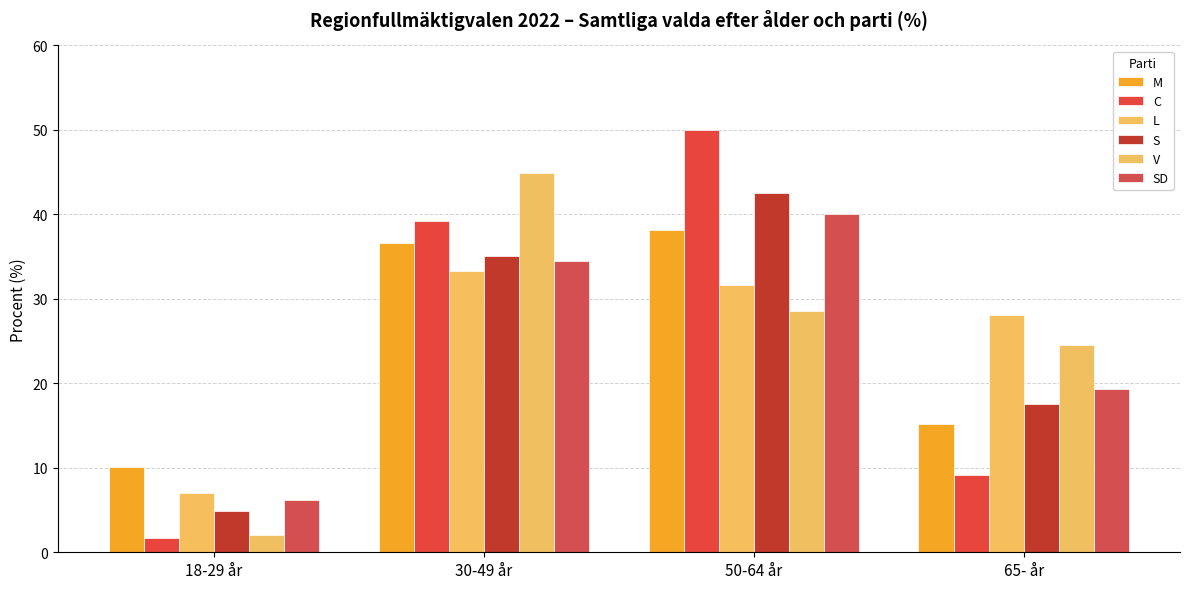

What is the spread (max minus min) of values at 50-64 år?

21.4